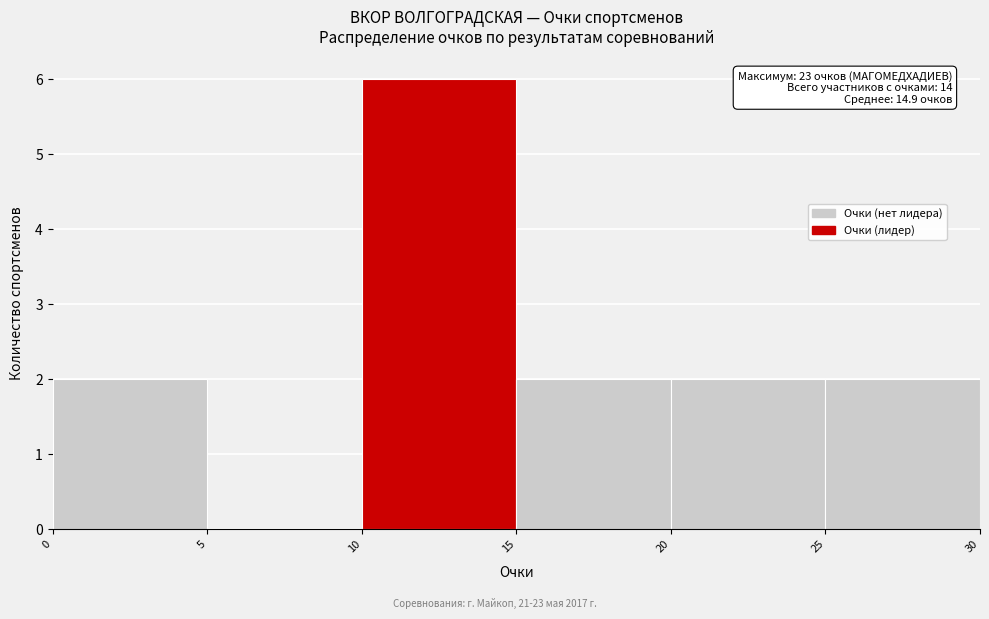

Which range on the x-axis has the tallest bar?

10 to 15